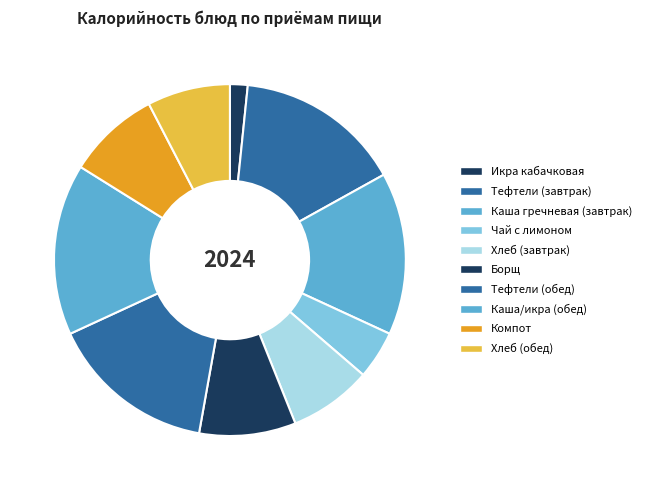

The Компот slice represents 19% of the pie. True or false?

False